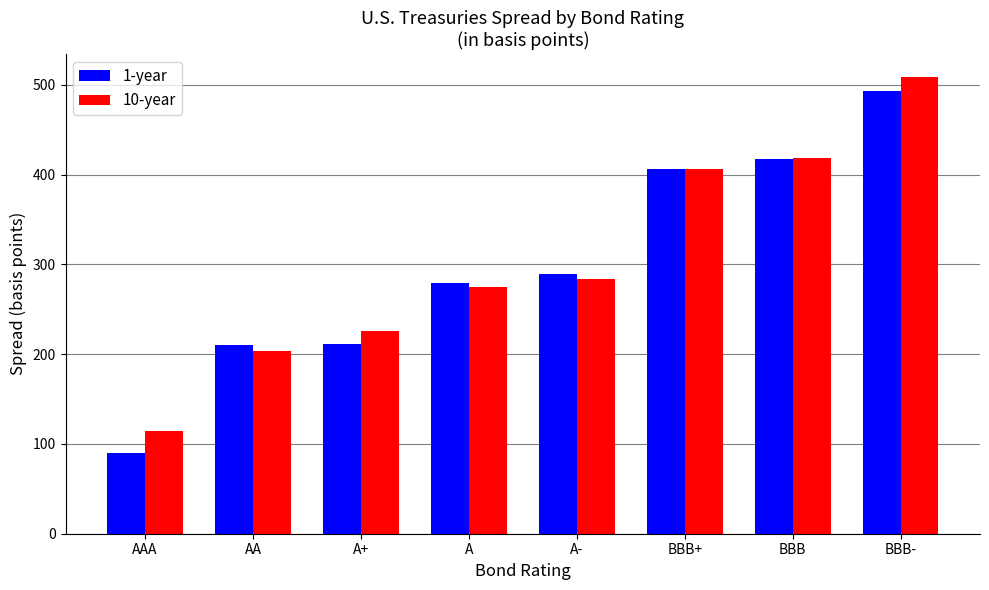

Which series changed the most between AA and A?

10-year